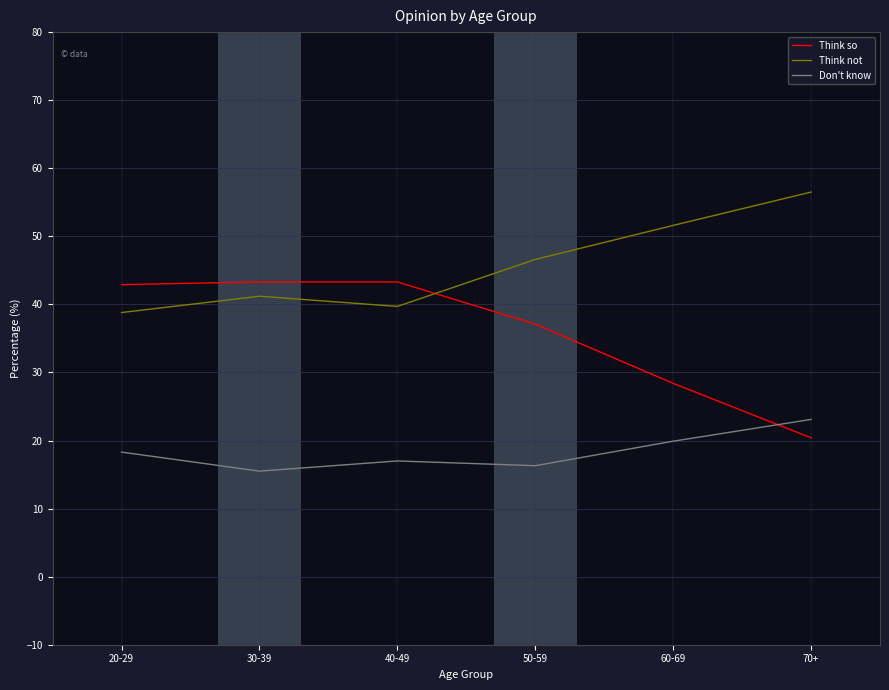

Where do Think not and Think so first cross each other?

40-49 and 50-59